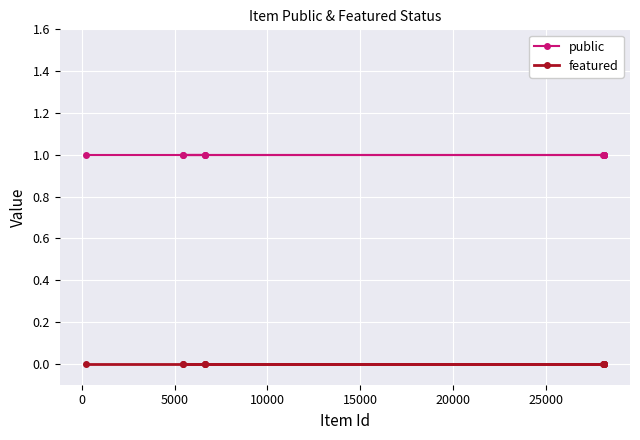

True or false: public and featured cross at least once.

False